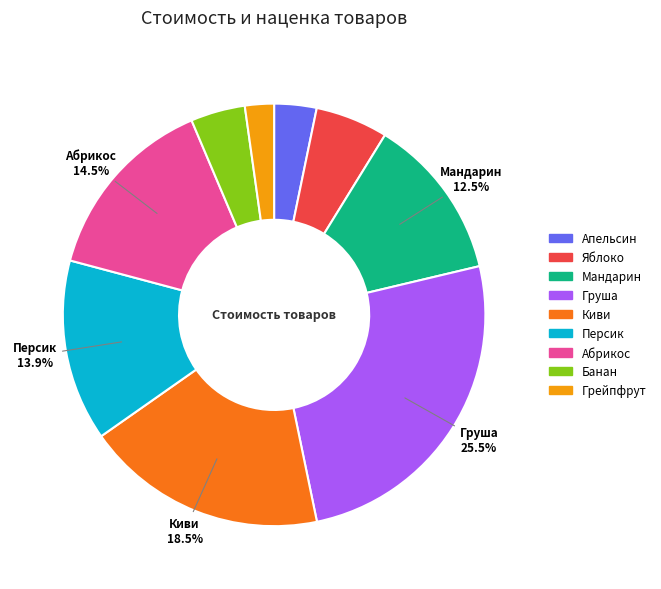

To the nearest percent, what is the average slice percentage?

11%